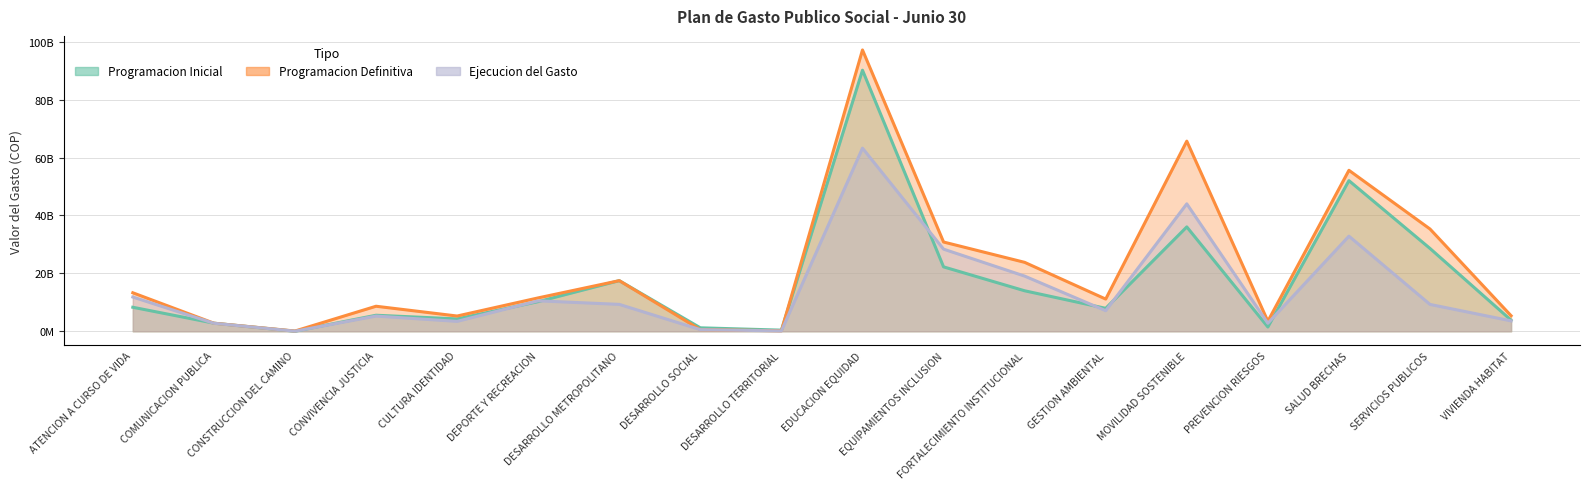

What is the spread (max minus min) of values at CONSTRUCCION DEL CAMINO?

75000000